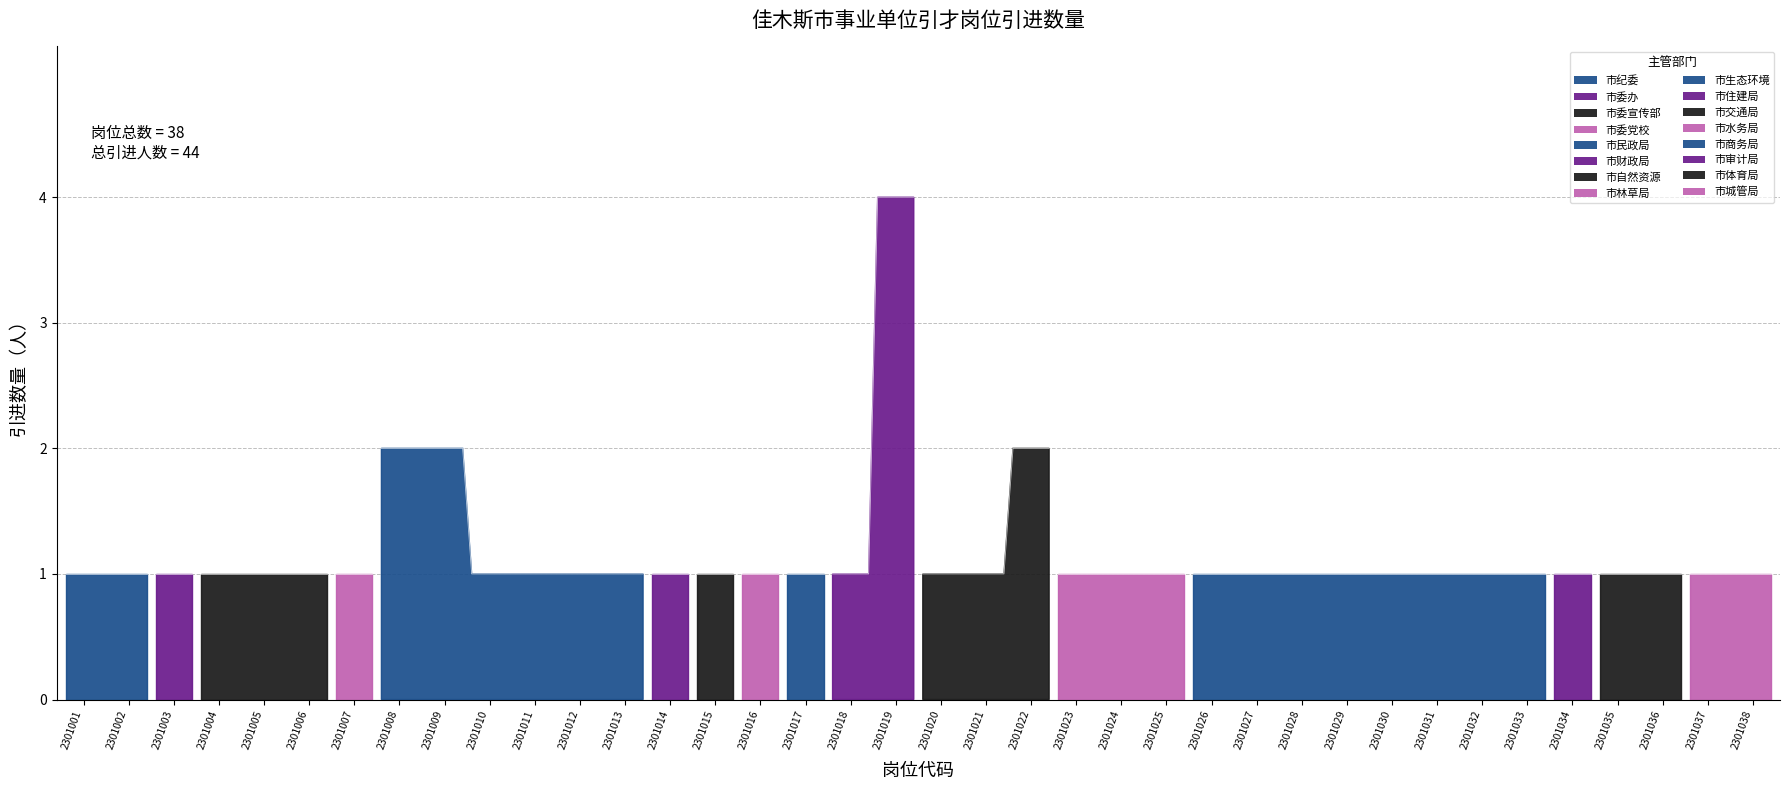

Rank the categories by value from lowest to highest.

2301001, 2301002, 2301003, 2301004, 2301005, 2301006, 2301007, 2301010, 2301011, 2301012, 2301013, 2301014, 2301015, 2301016, 2301017, 2301018, 2301020, 2301021, 2301023, 2301024, 2301025, 2301026, 2301027, 2301028, 2301029, 2301030, 2301031, 2301032, 2301033, 2301034, 2301035, 2301036, 2301037, 2301038, 2301008, 2301009, 2301022, 2301019